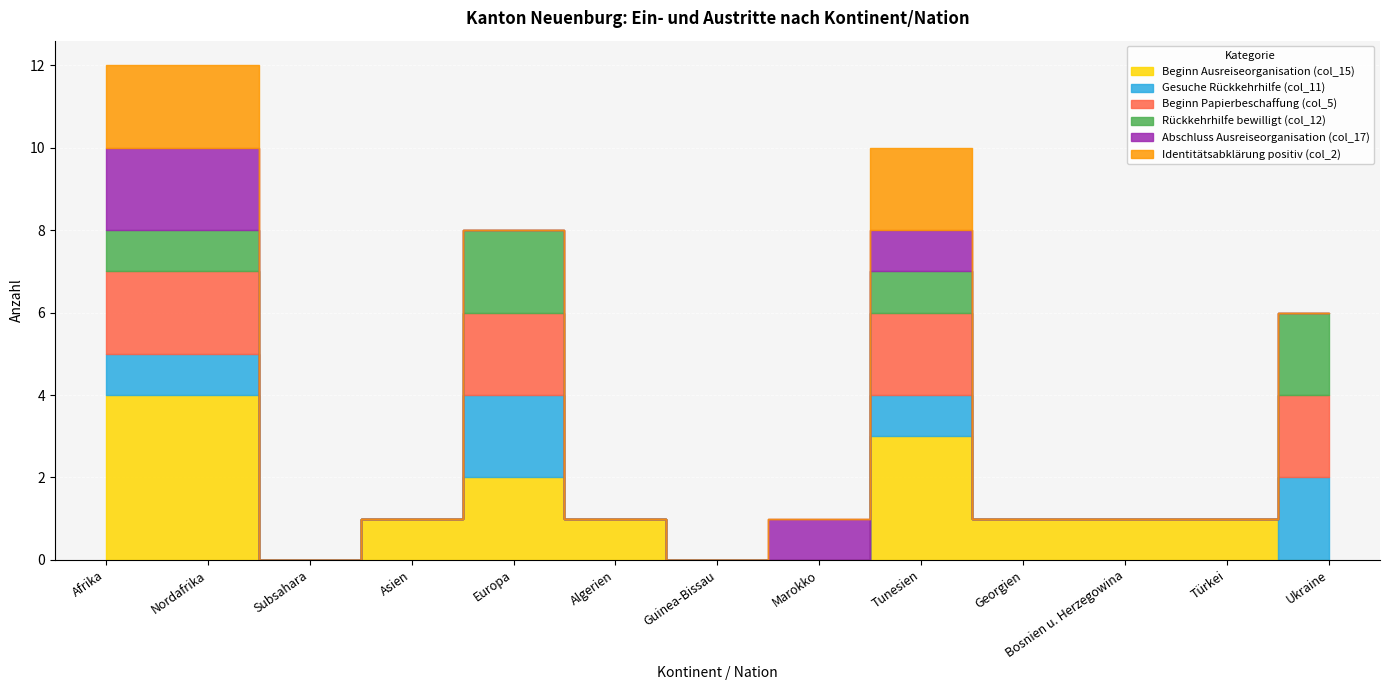

What position from the left is Asien?

4